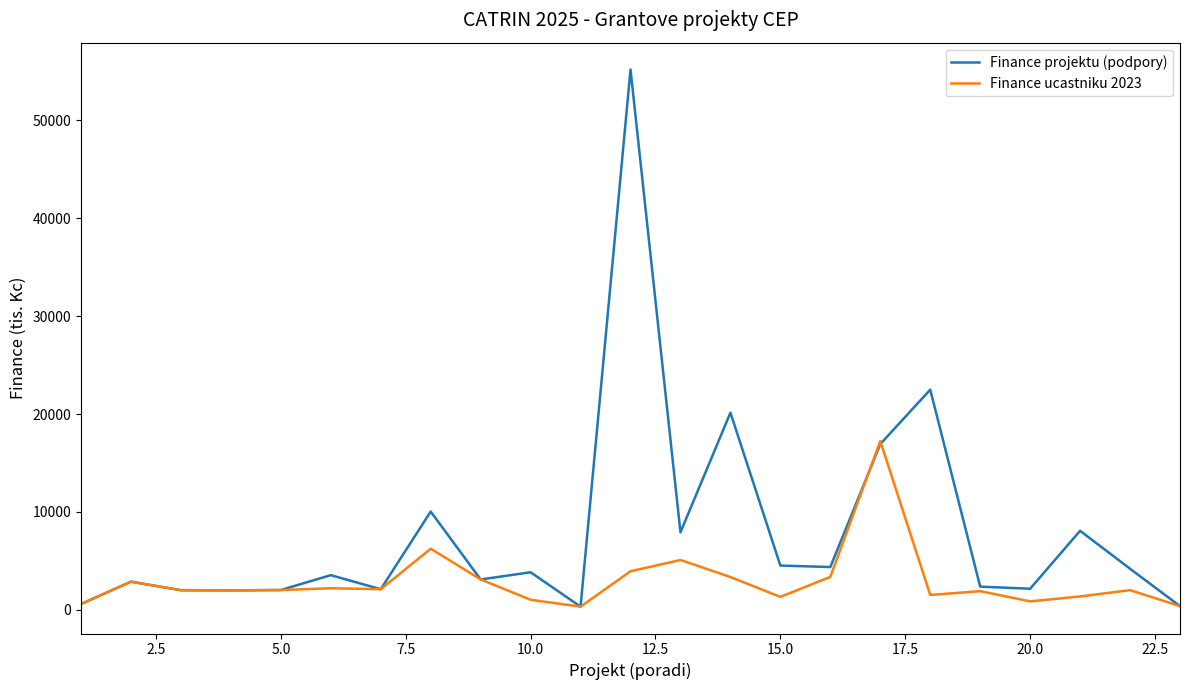

Which series has the largest total across all categories?

Finance projektu (podpory)